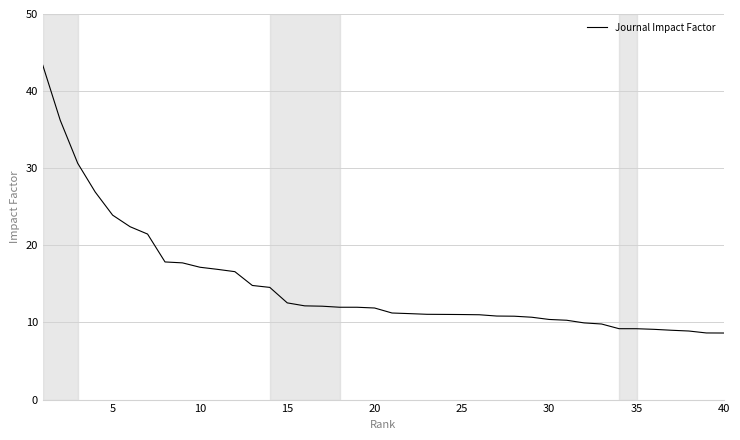

What is the minimum value shown in the chart?

8.6